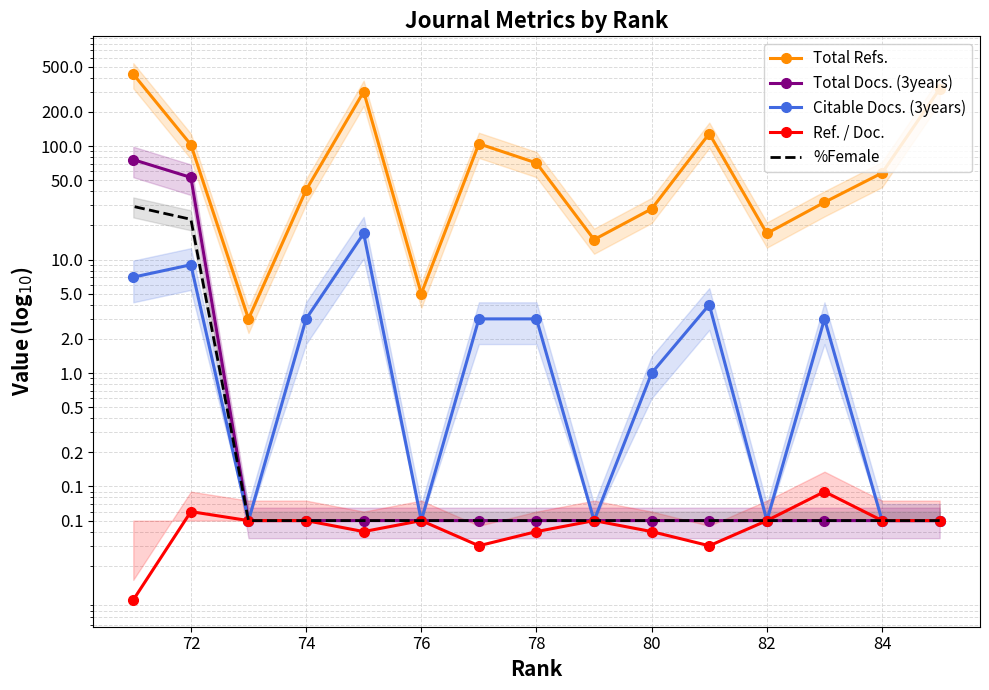

Which series has the widest spread of values?

Total Refs.